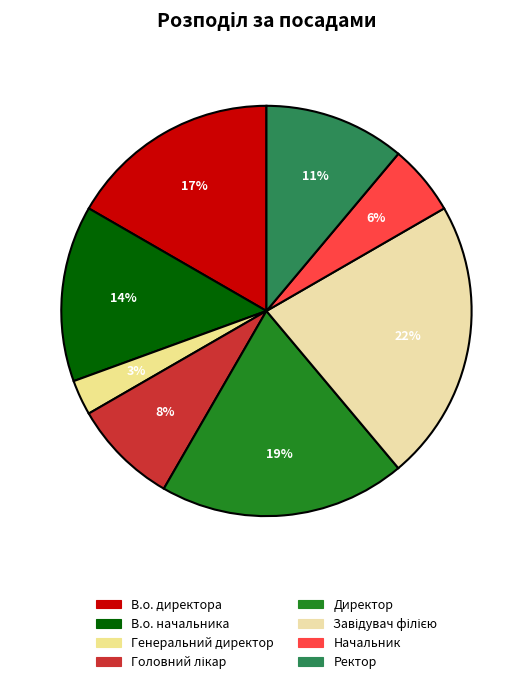

How many segments does this pie chart have?

8